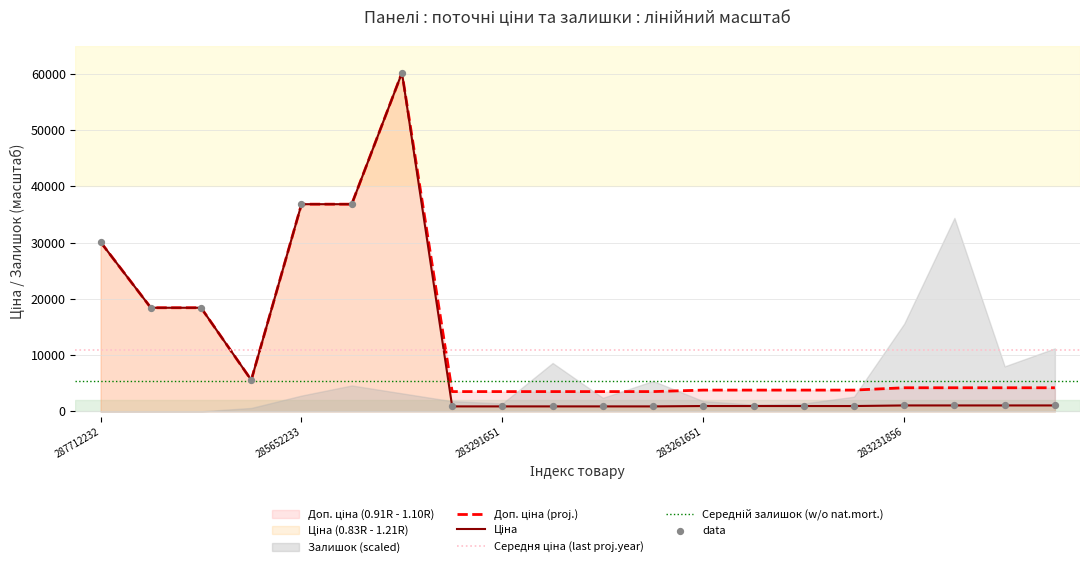

Which series contains the highest Y value?

Ціна